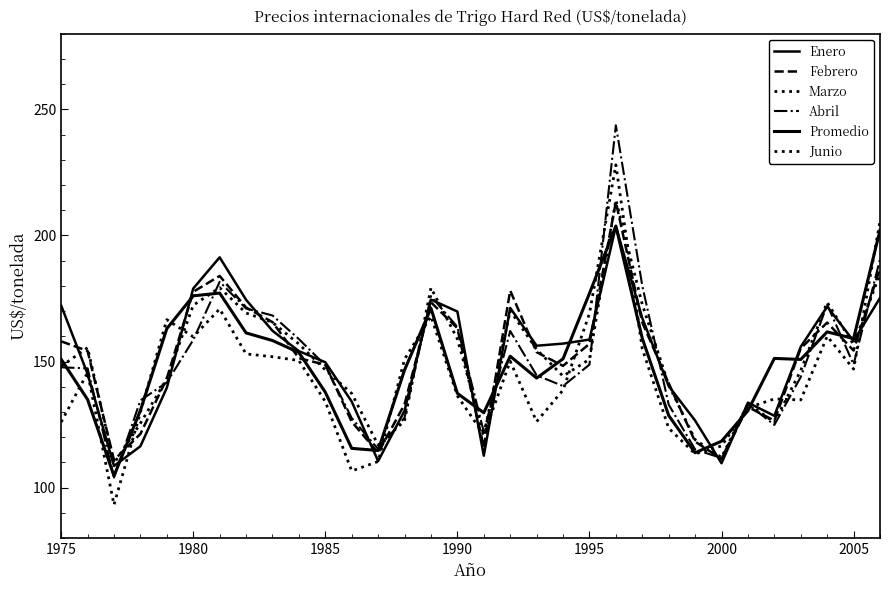

Does the chart have visible grid lines?

No